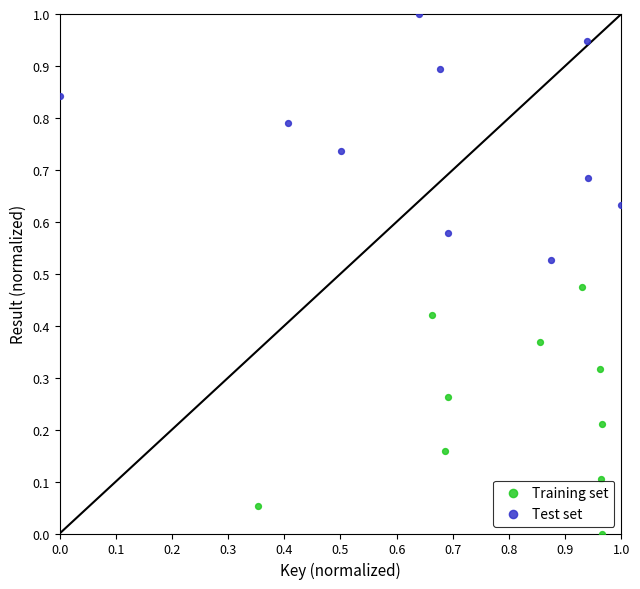

Which series reaches the minimum Y coordinate?

Training set